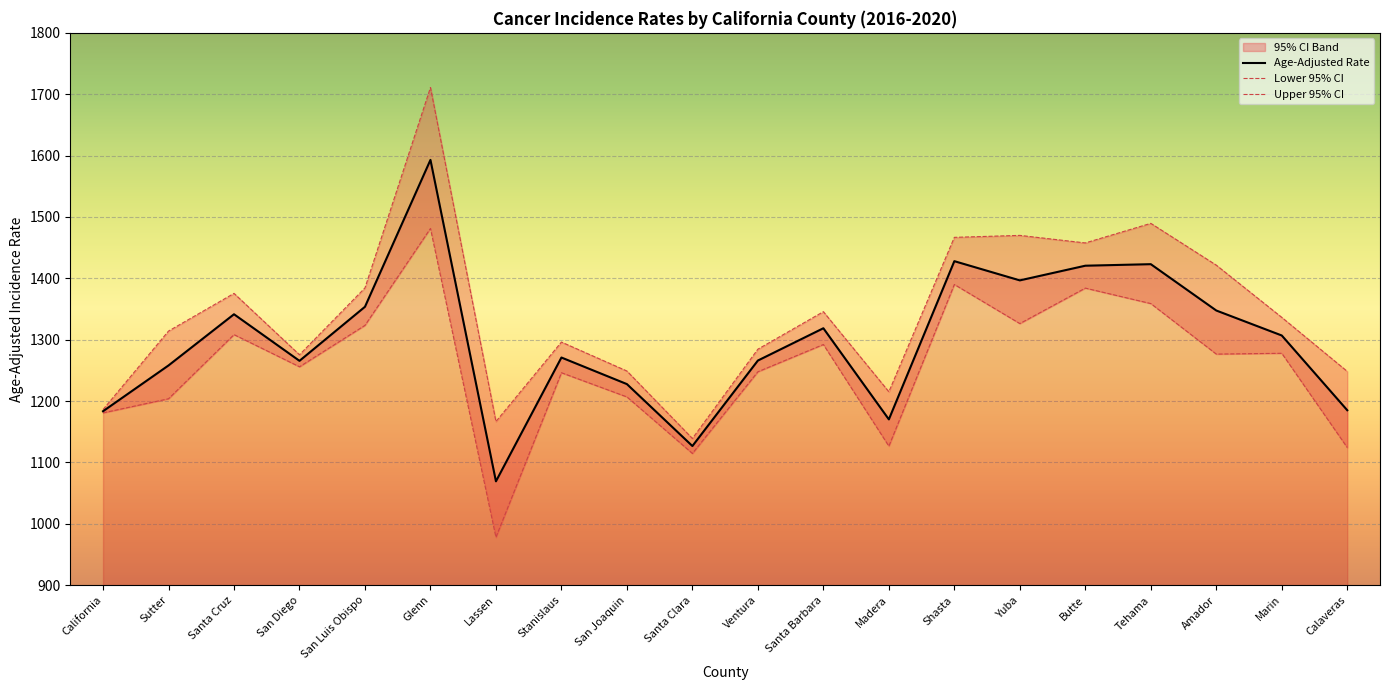

Rank the series by their maximum value, from highest to lowest.

Upper 95% CI, Age-Adjusted Rate, Lower 95% CI